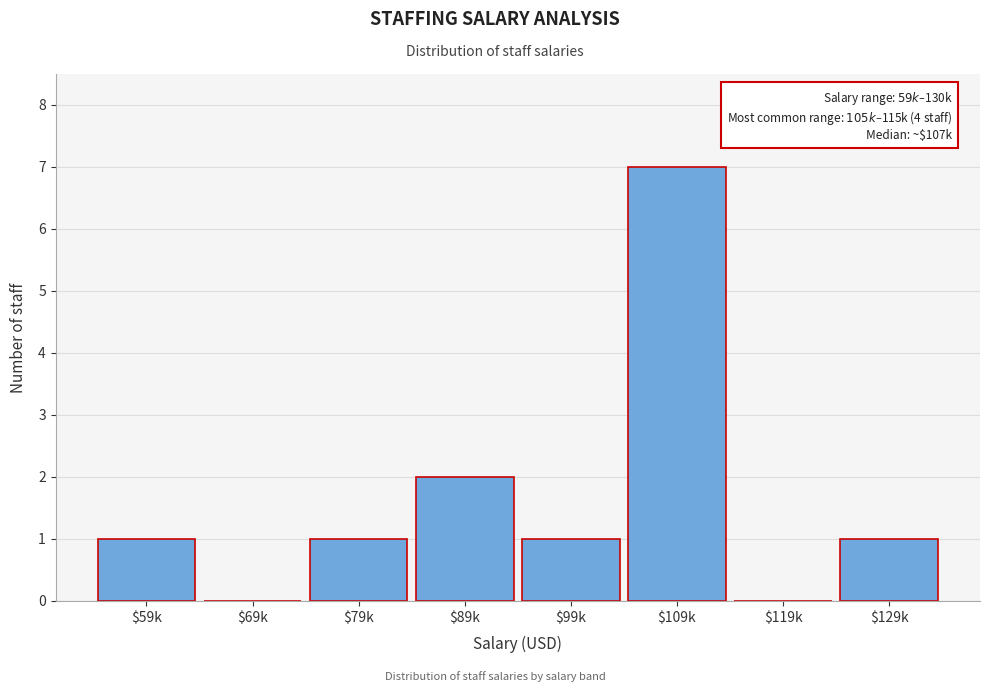

At which category does the chart reach its peak across all series?

$109k